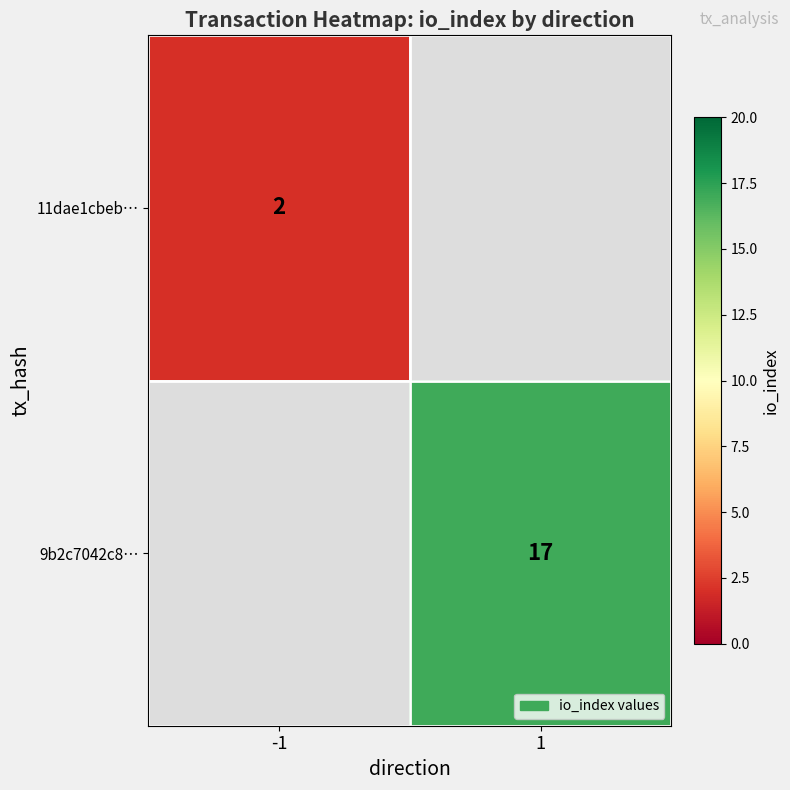

The value of 11dae1cbeb… at -1 is 2. True or false?

True